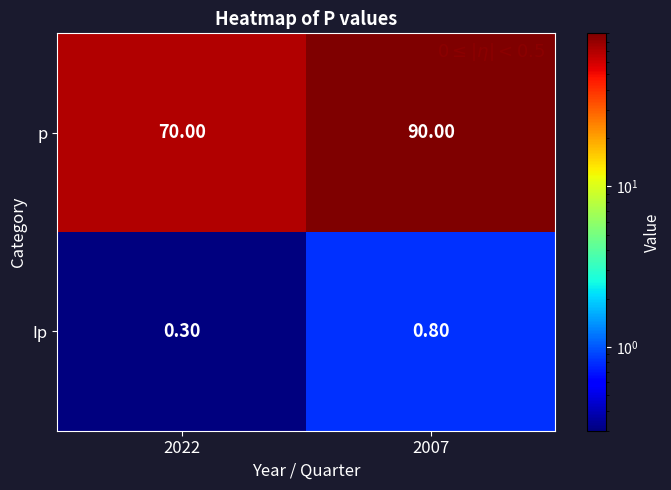

At which category does the chart reach its minimum across all series?

2022